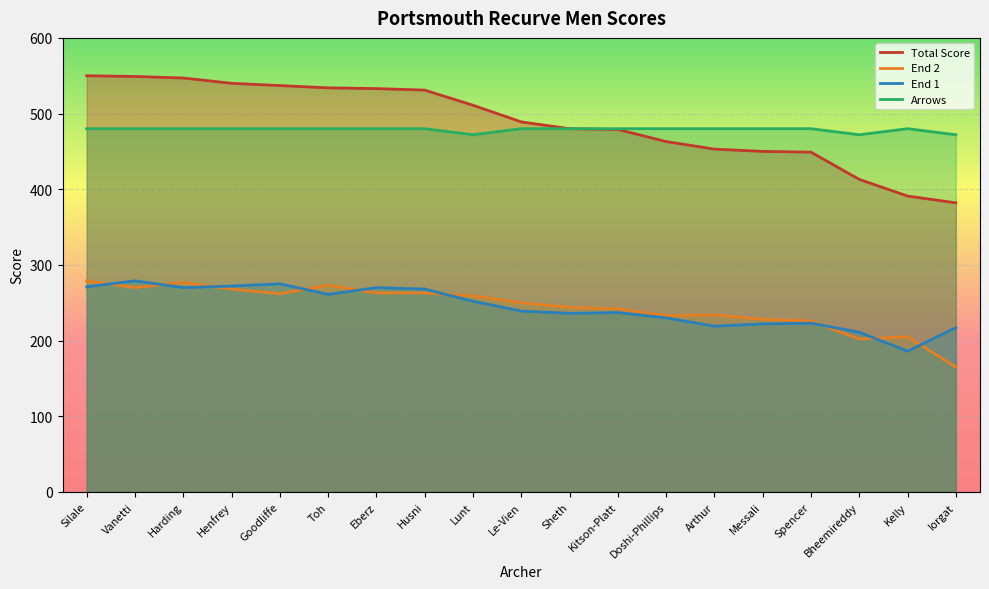

At how many categories does at least one series exceed 249?

19